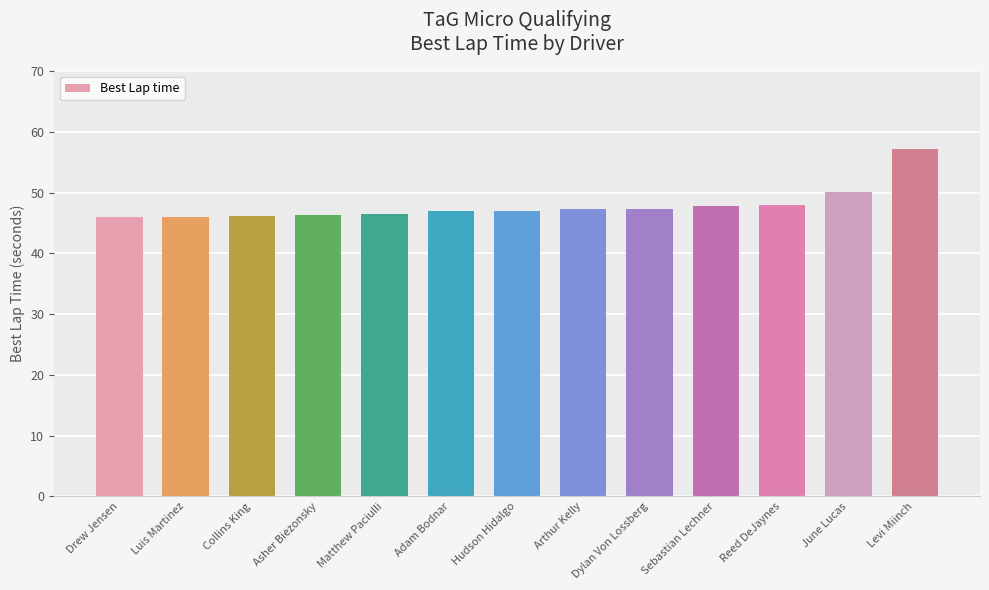

Approximately how many times larger is the value at Asher Biezonsky compared to Reed DeJaynes?

1.0